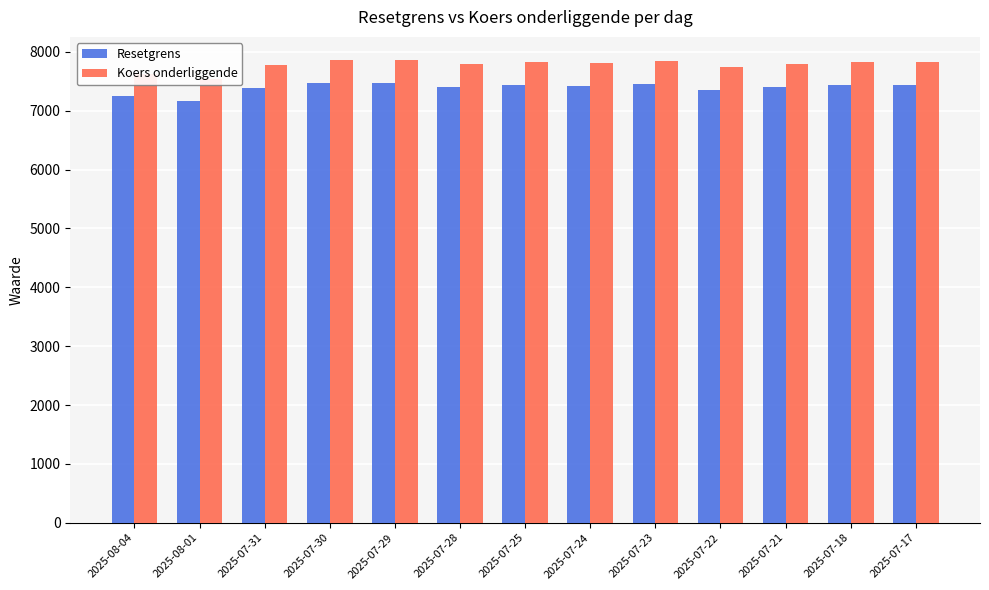

List the labels in order of Resetgrens value, largest first.

2025-07-30, 2025-07-29, 2025-07-23, 2025-07-25, 2025-07-18, 2025-07-17, 2025-07-24, 2025-07-28, 2025-07-21, 2025-07-31, 2025-07-22, 2025-08-04, 2025-08-01